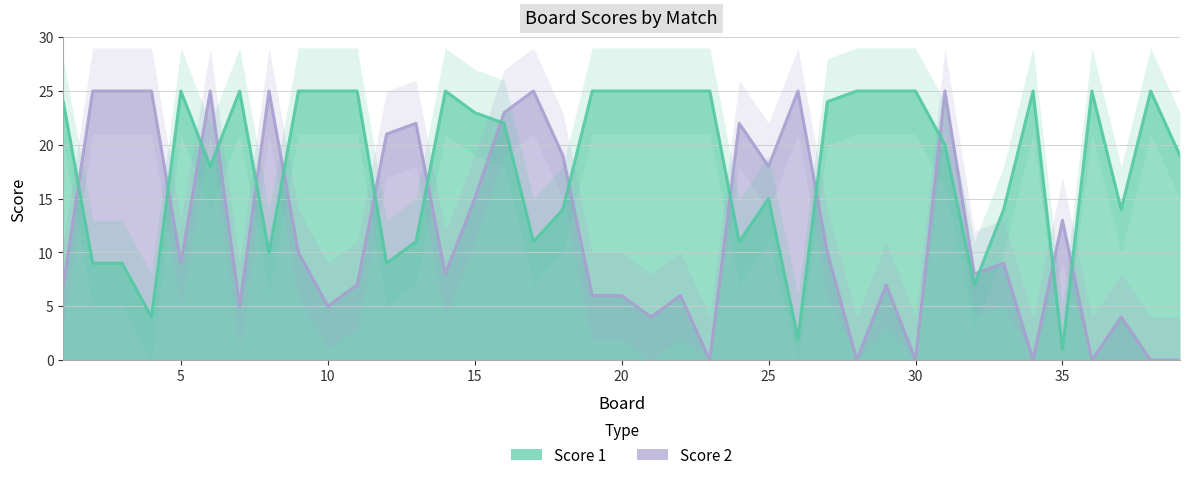

What is the difference between the highest and lowest values at 16?

1